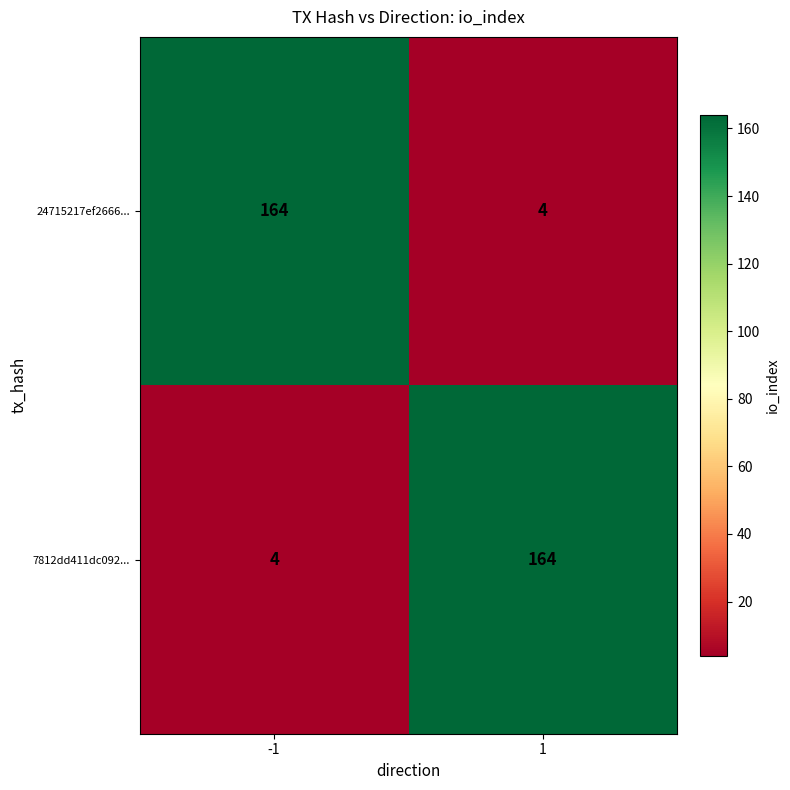

What is the minimum value shown in the chart?

4